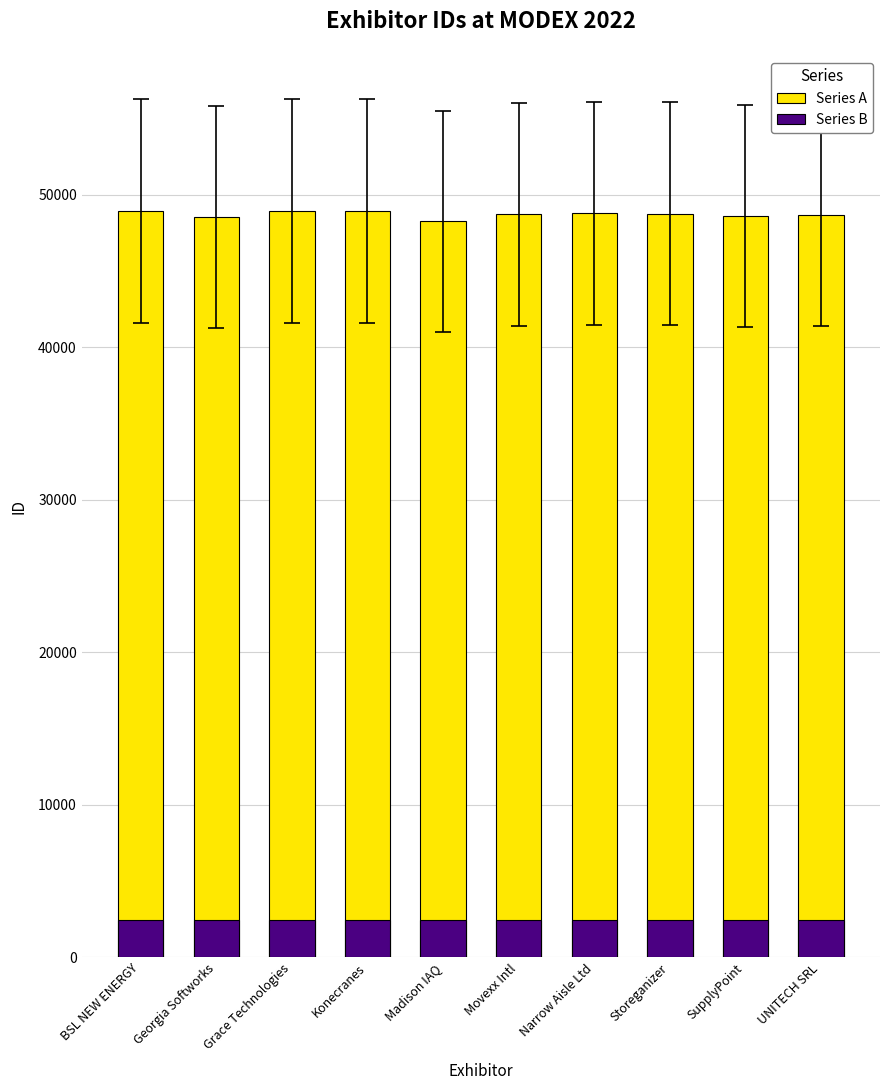

The value of Series B at UNITECH SRL is 2433.8. True or false?

True